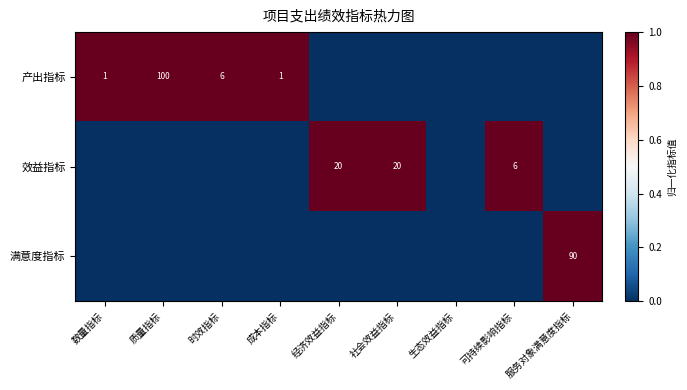

The 满意度指标 series shows 0 at 时效指标. True or false?

True